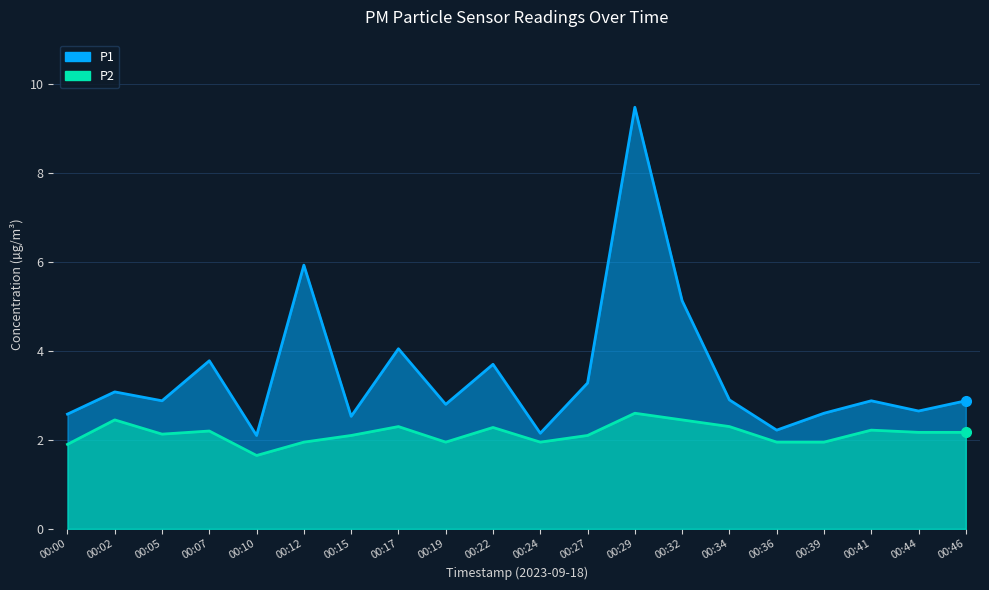

Between 00:19 and 00:29, which series saw the biggest shift?

P1